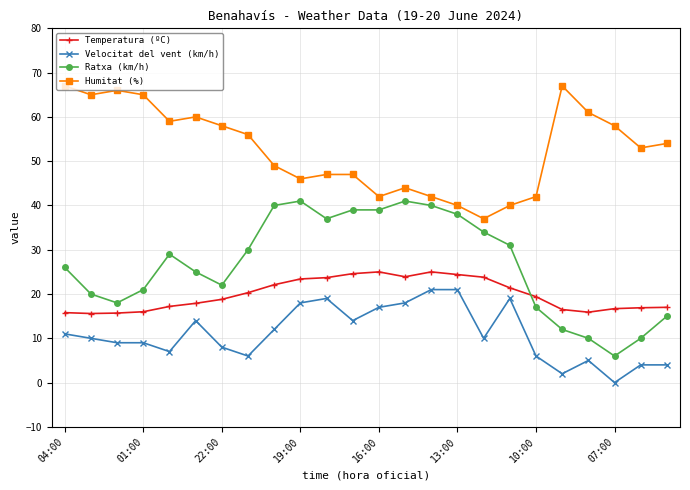

True or false: Velocitat del vent (km/h) and Ratxa (km/h) intersect in this chart.

False